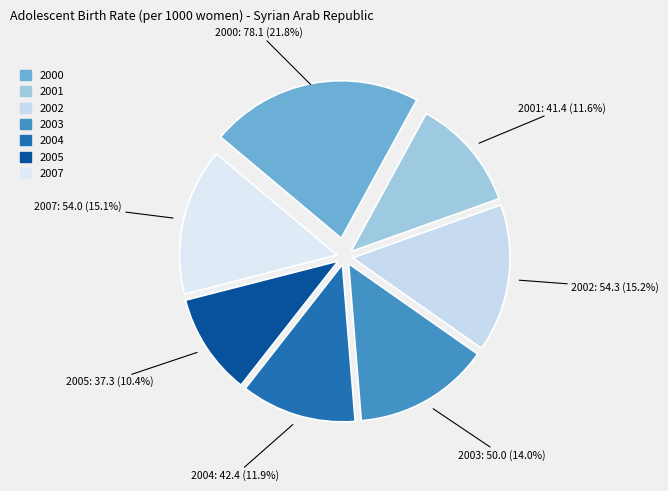

Between 2002 and 2004, which is larger?

2002